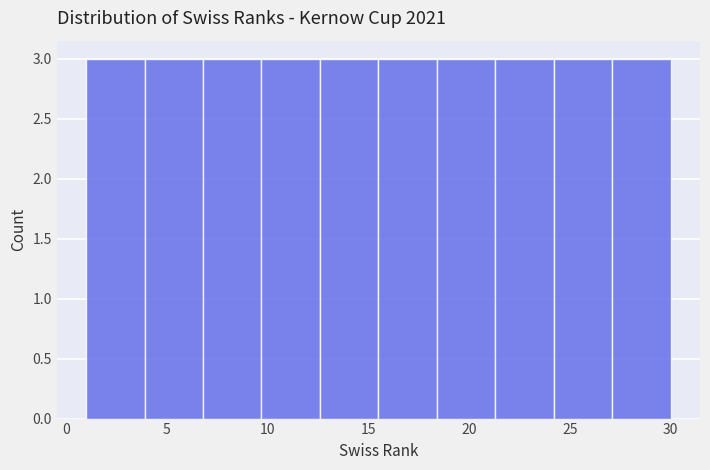

Reading left to right, transcribe this chart: for each bar, give the range it covers on the x-axis and its height. Neither the bar edges nor the heights are printed on the chart, so give them approximately, as read against the axes.

1.0 to 3.9: 3
3.9 to 6.8: 3
6.8 to 9.7: 3
9.7 to 12.6: 3
12.6 to 15.5: 3
15.5 to 18.4: 3
18.4 to 21.3: 3
21.3 to 24.2: 3
24.2 to 27.1: 3
27.1 to 30.0: 3